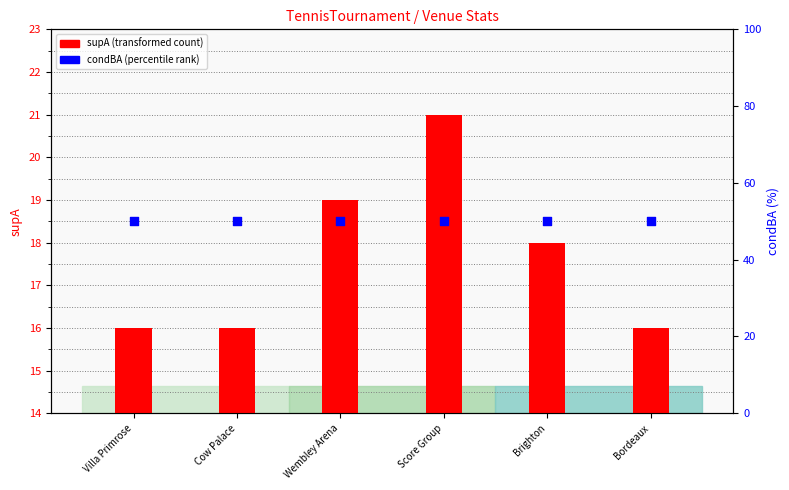

At which category is the sum across all series the highest?

Score Group